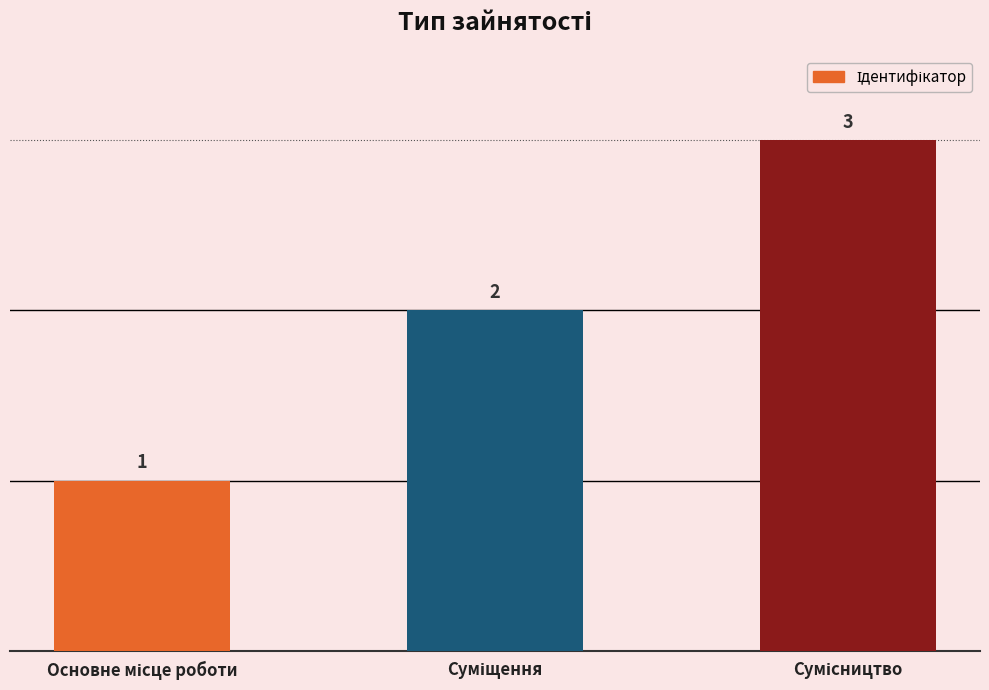

What is the sum of all values?

6